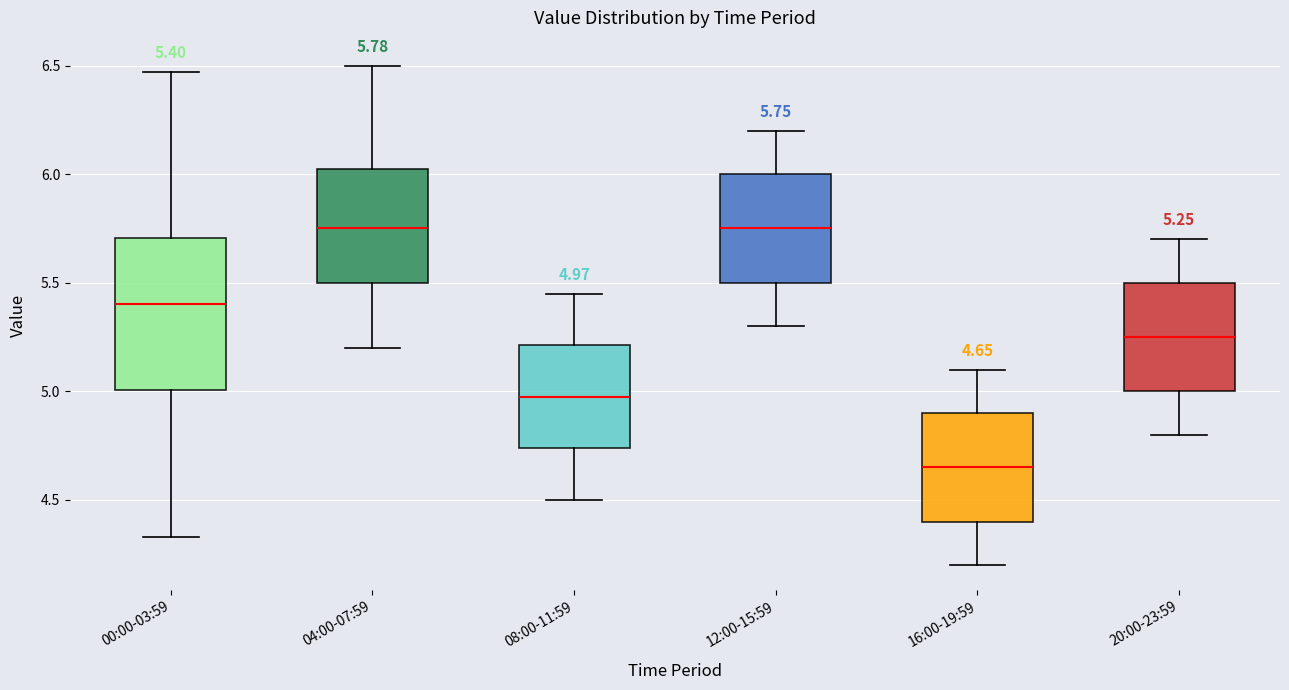

Comparing the boxes themselves (not the whiskers), which one is the tallest?

00:00-03:59